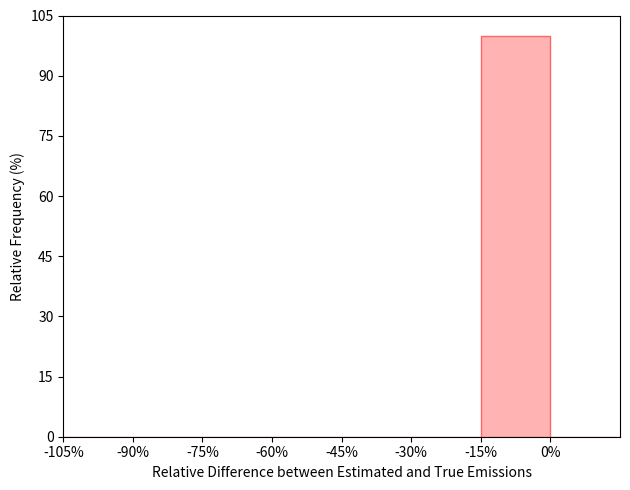

Reading left to right, transcribe this chart: for each bar, give the range it covers on the x-axis and its height. Neither the bar edges nor the heights are printed on the chart, so give them approximately, as read against the axes.

-105 to -90: 0
-90 to -75: 0
-75 to -60: 0
-60 to -45: 0
-45 to -30: 0
-30 to -15: 0
-15 to 0: 100
0 to 15: 0